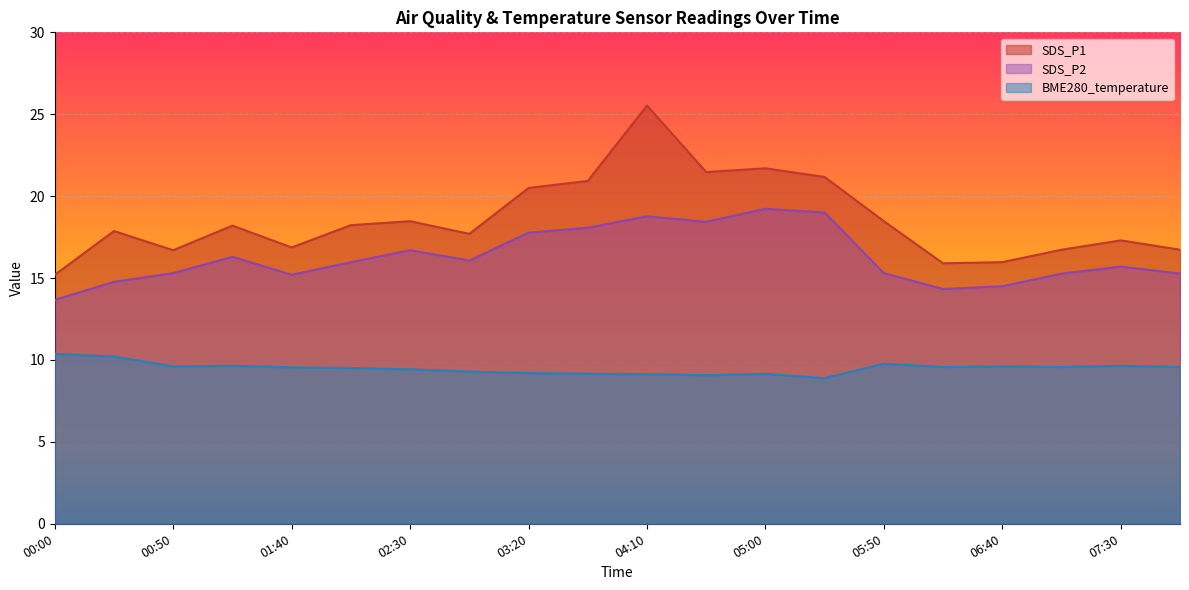

In SDS_P2, how many points are higher than both neighbors (excluding endpoints)?

5